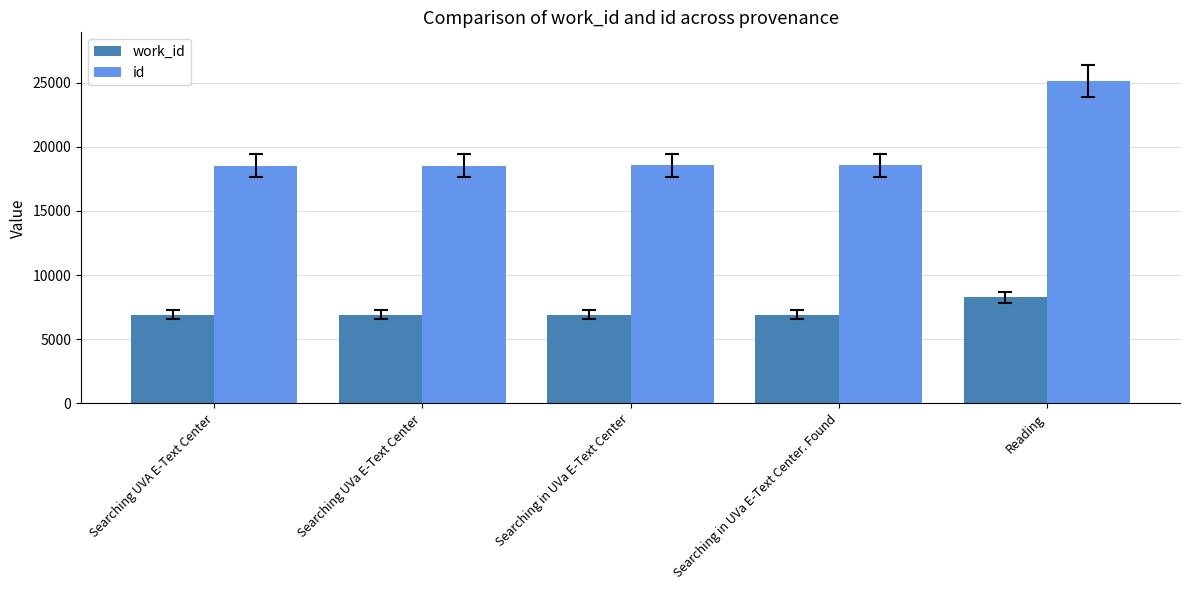

What is the total value across all series at Reading?

33423